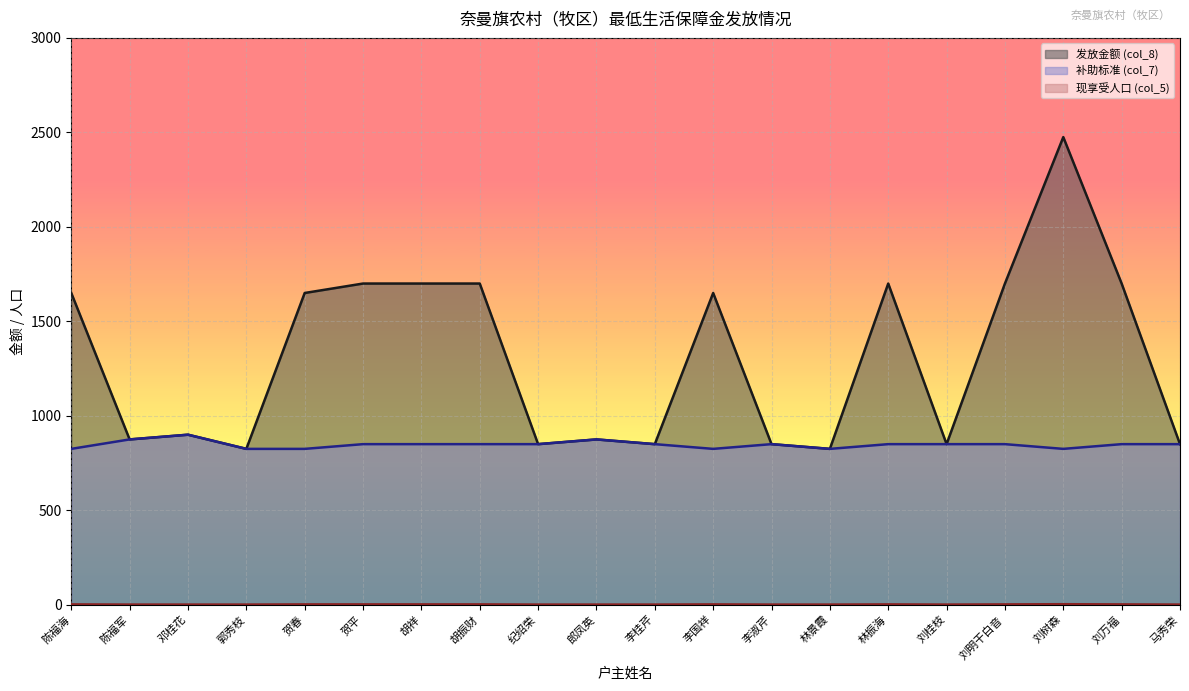

What is the sum of all 现享受人口 (col_5) values?

31